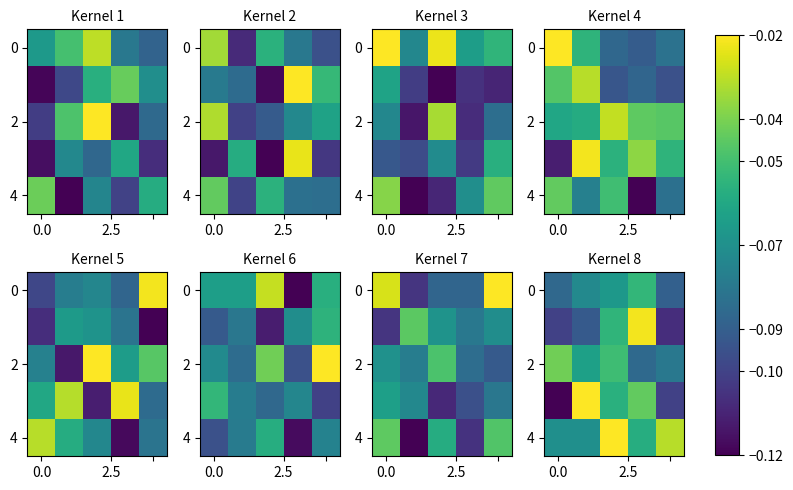

What is the sum of all 2 values?

-0.3